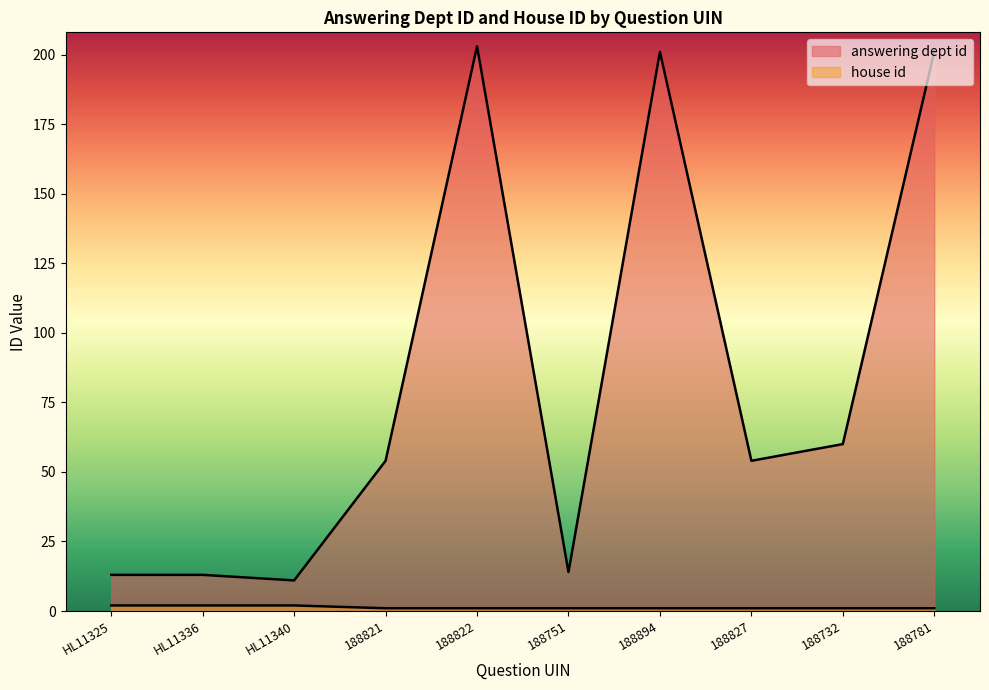

Reading right to left, what are all the values shown in this chart?

answering dept id: 201	60	54	201	14	203	54	11	13	13
house id: 1	1	1	1	1	1	1	2	2	2